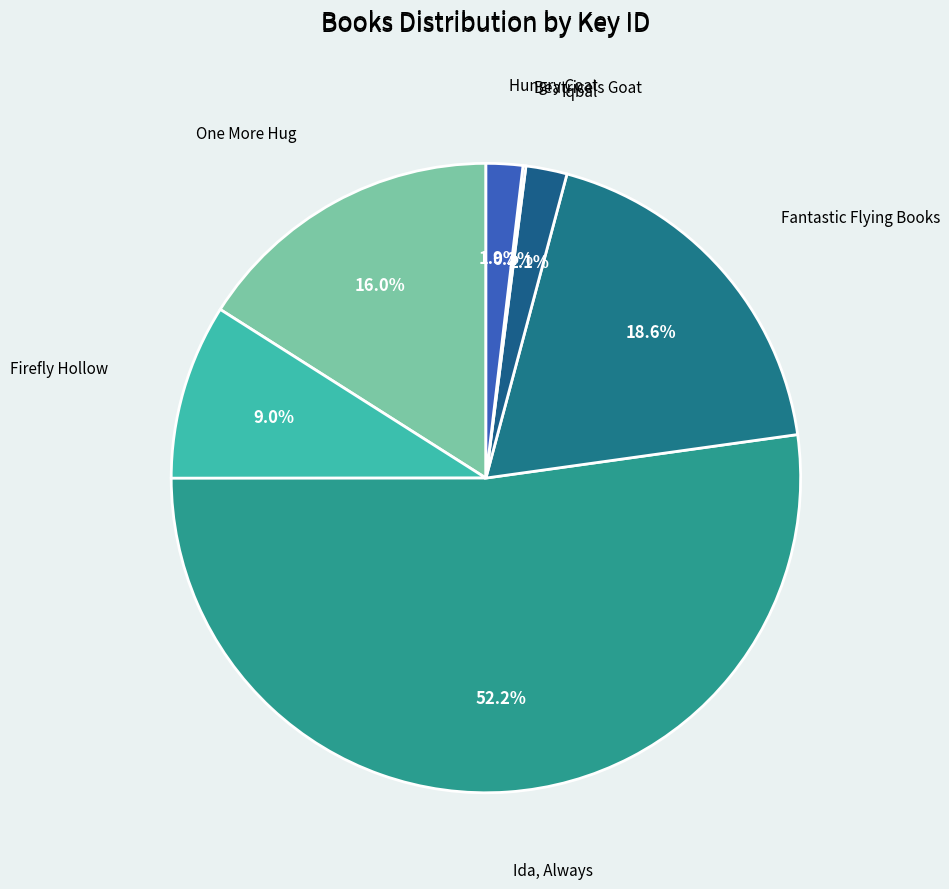

Which category has the biggest portion of the pie?

Ida, Always